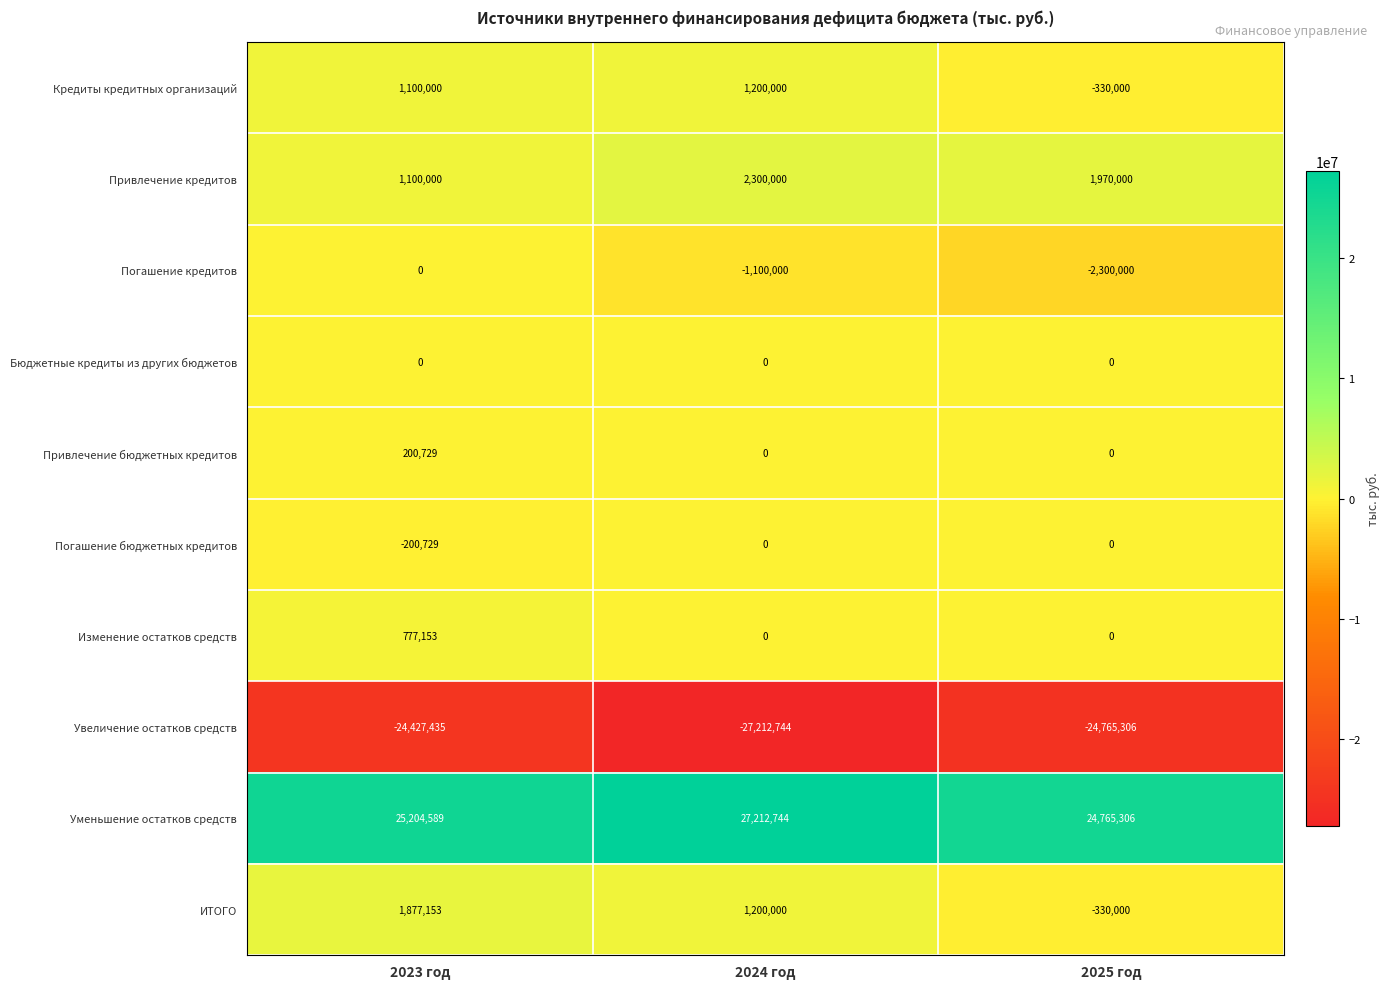

How many distinct data groups are displayed?

10